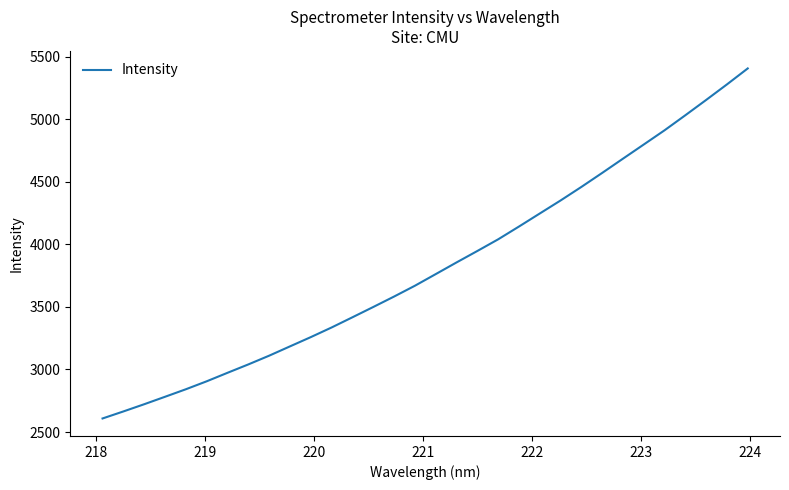

What is the greatest value displayed?

5405.4